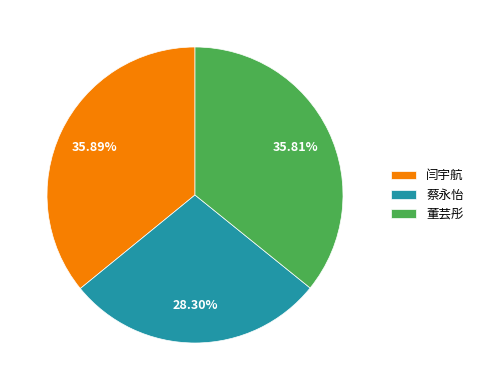

How many slices are in this pie chart?

3